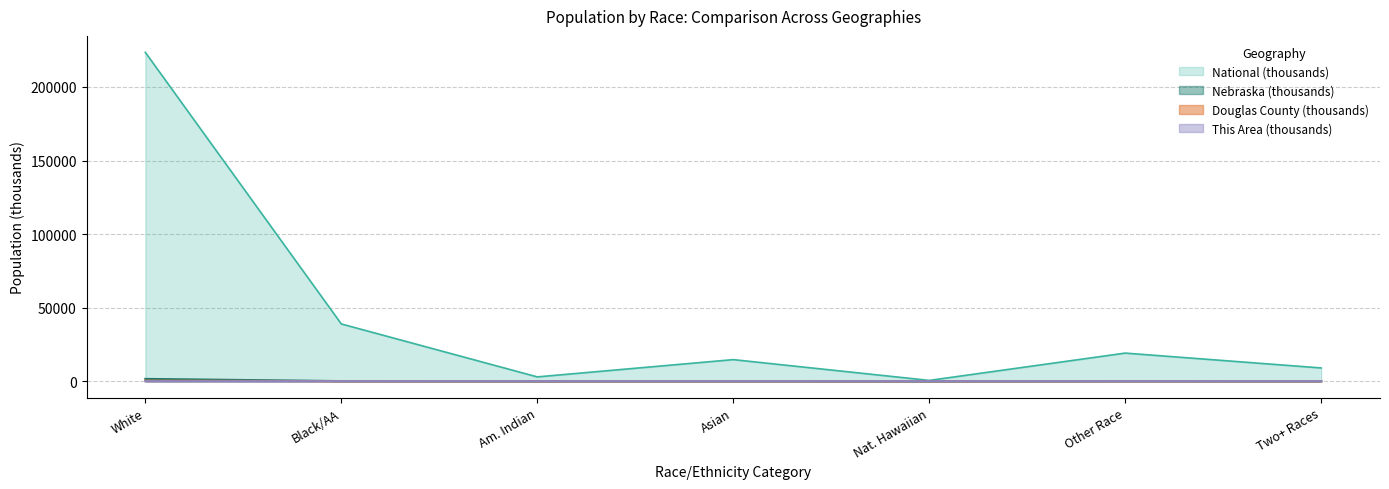

What position from the left is Two+ Races?

7